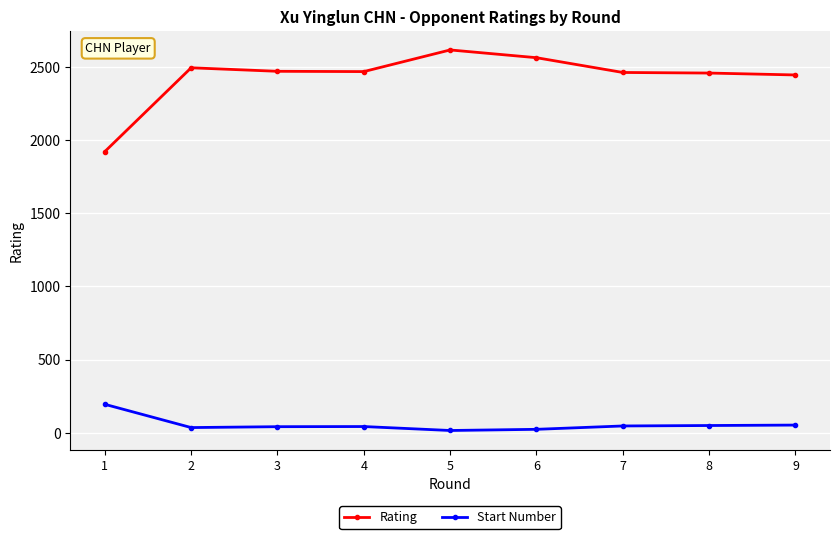

Is this an area chart (filled region under the line)?

No